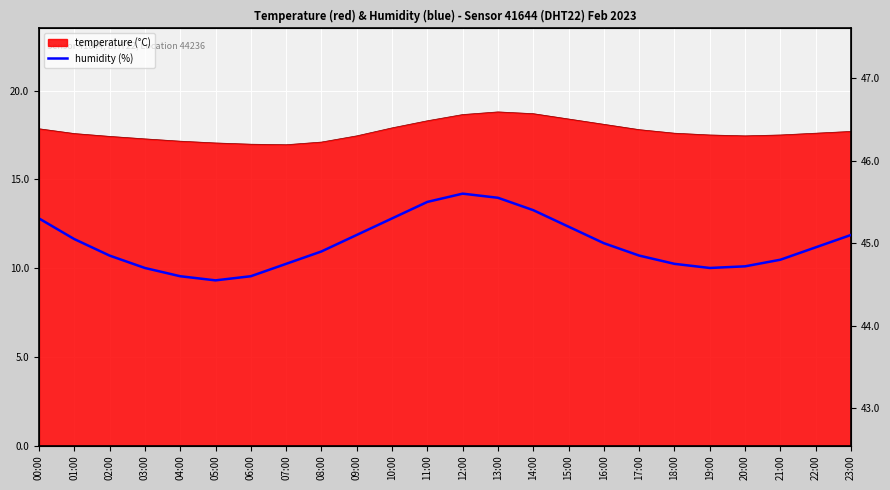

At which category does the chart reach its peak across all series?

12:00